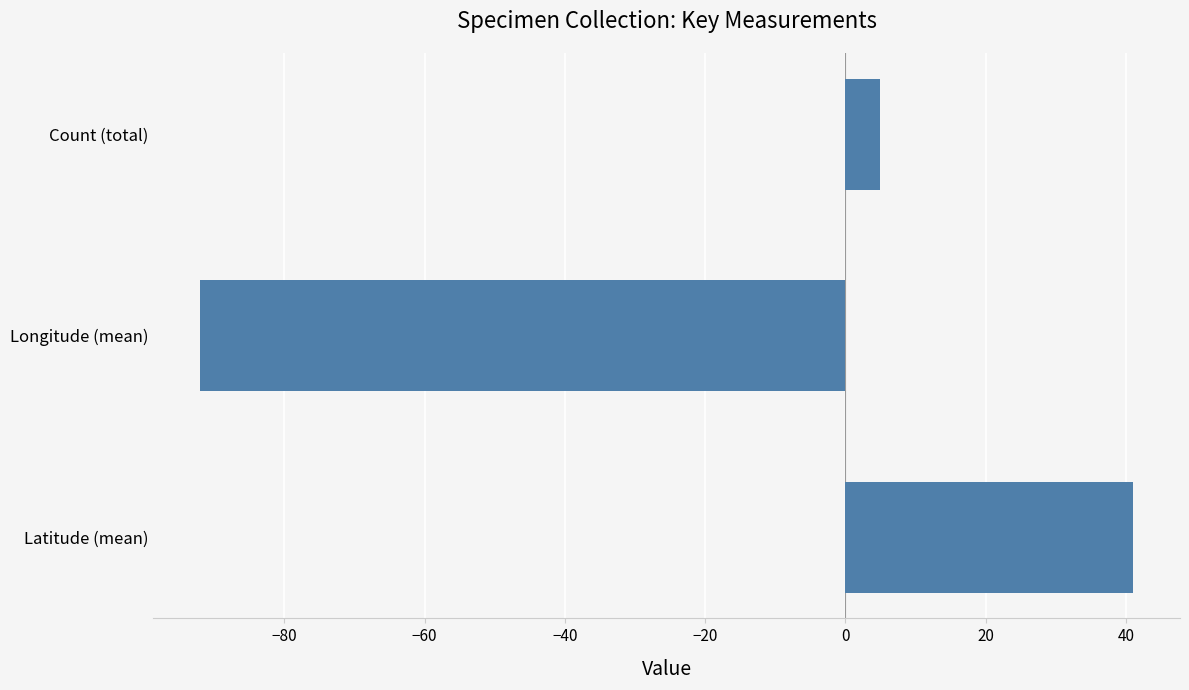

Where is the data nearest to the value -25?

Count (total)